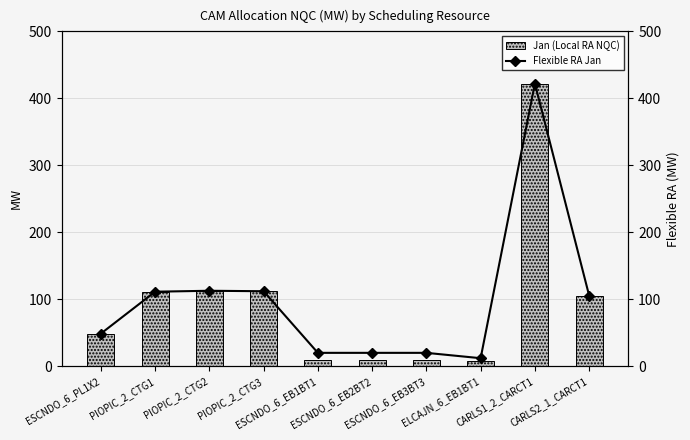

Which category has the highest value in the Flexible RA Jan series?

CARLS1_2_CARCT1